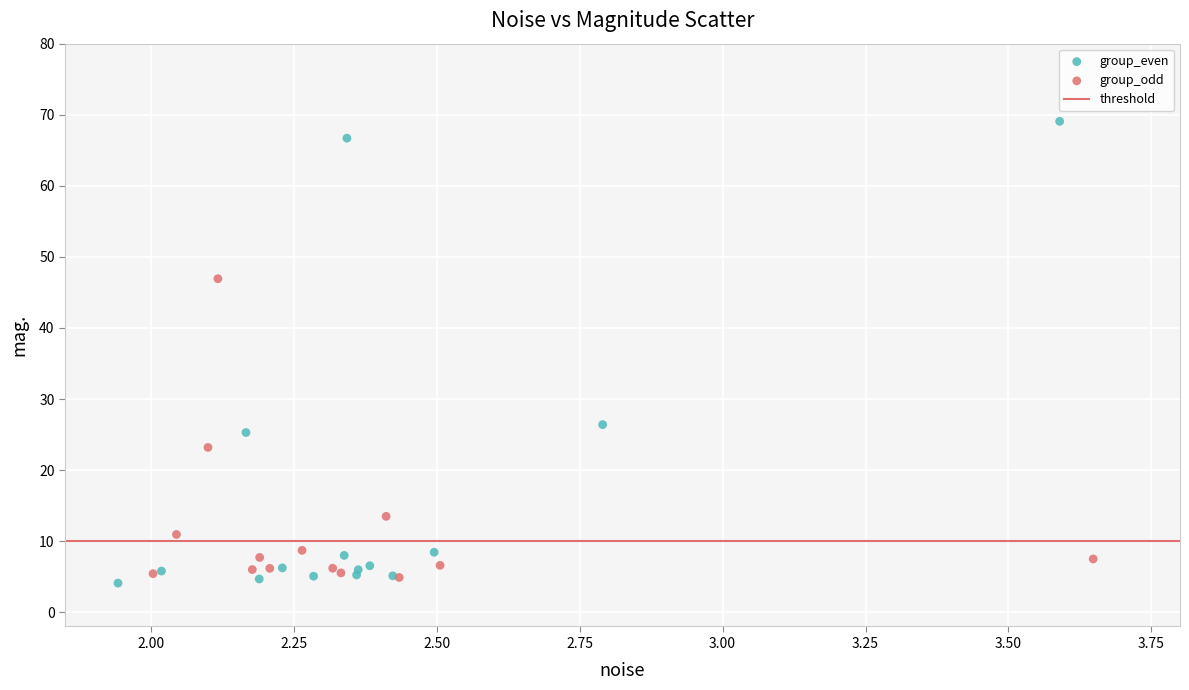

Which series contains the highest Y value?

group_even